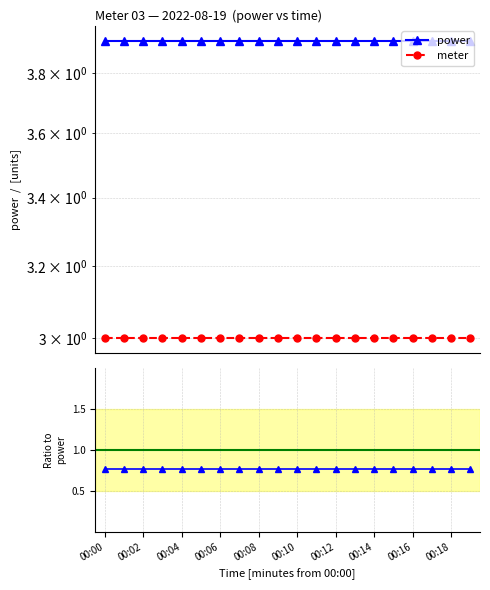

At which category does the chart reach its peak across all series?

00:00